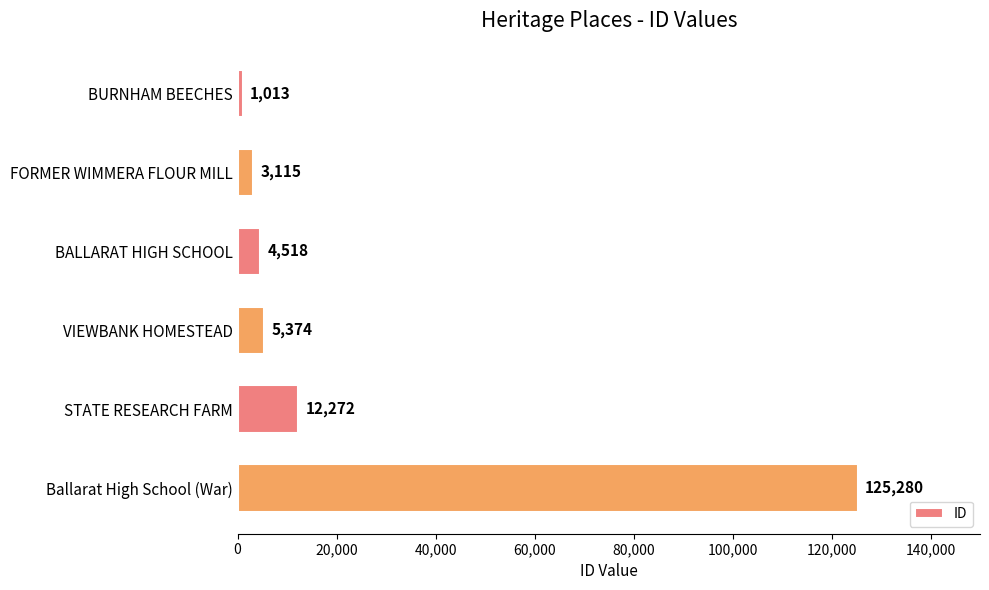

Is it true that the value at Ballarat High School (War) is 125280?

True